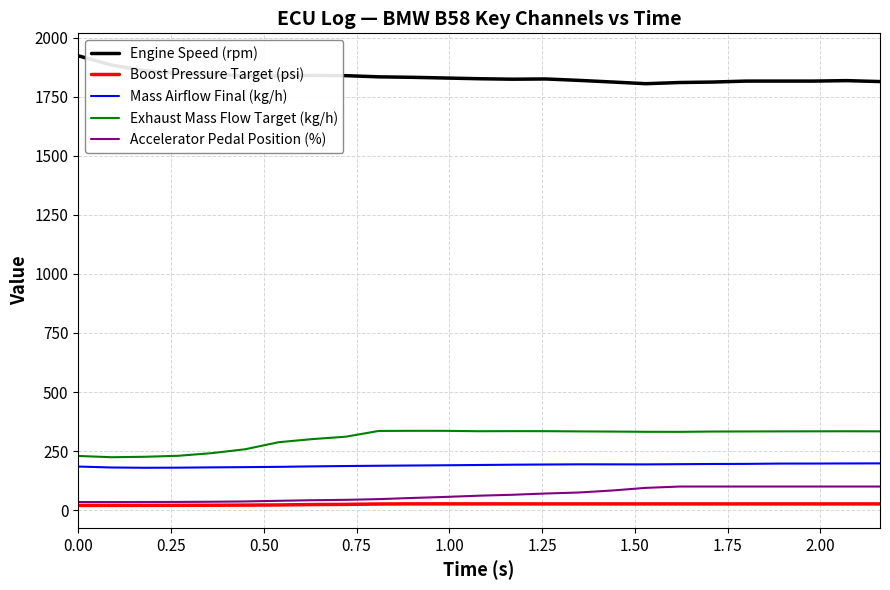

True or false: Engine Speed (rpm) and Boost Pressure Target (psi) intersect in this chart.

False